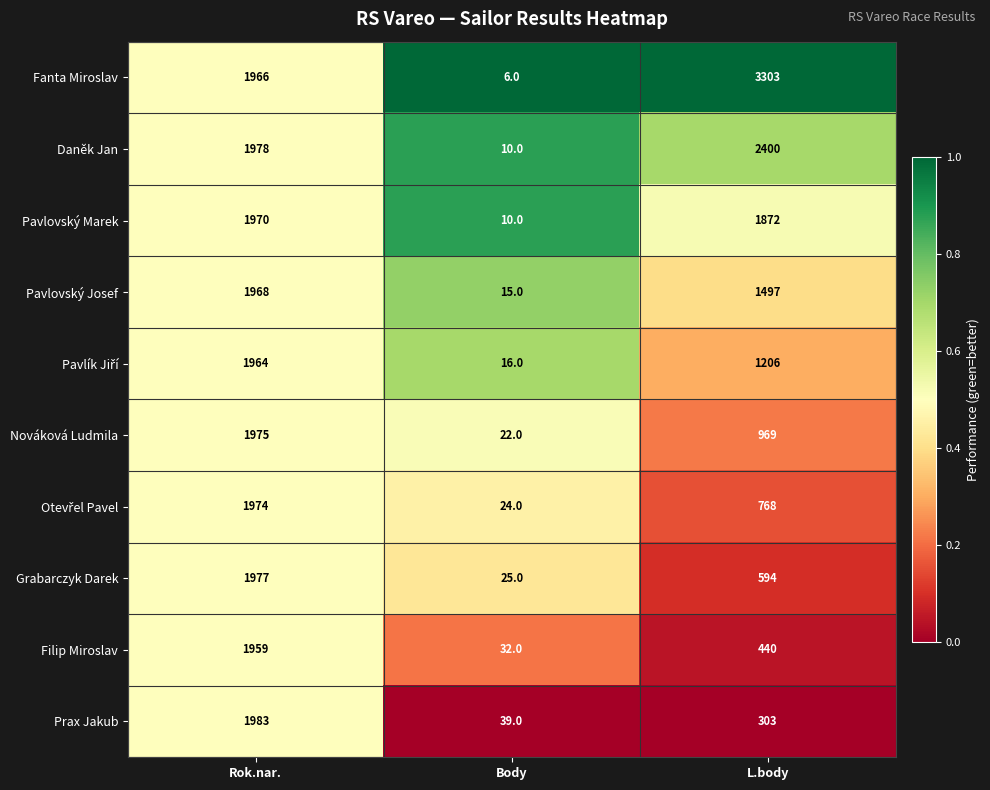

How many series are shown in this chart?

10